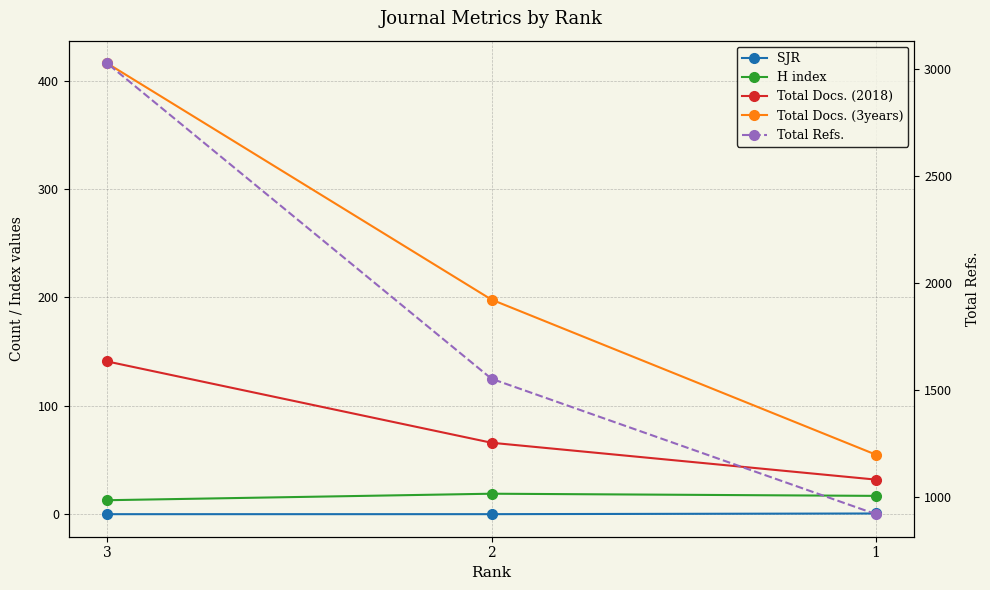

Where is Total Refs. nearest to the value 1973?

2